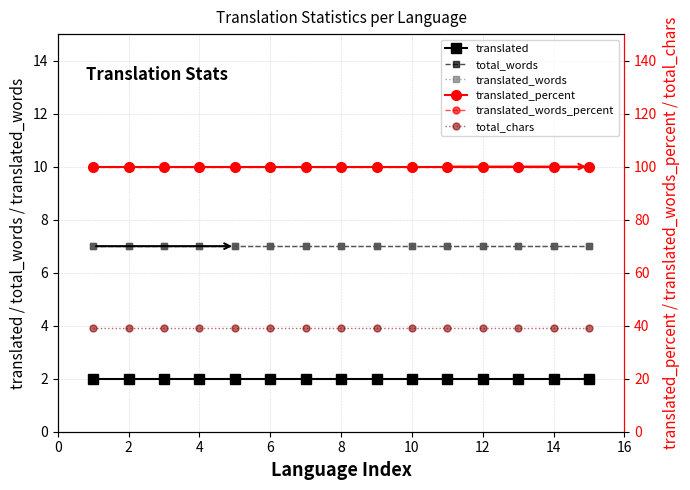

Which series has the widest spread of values?

translated